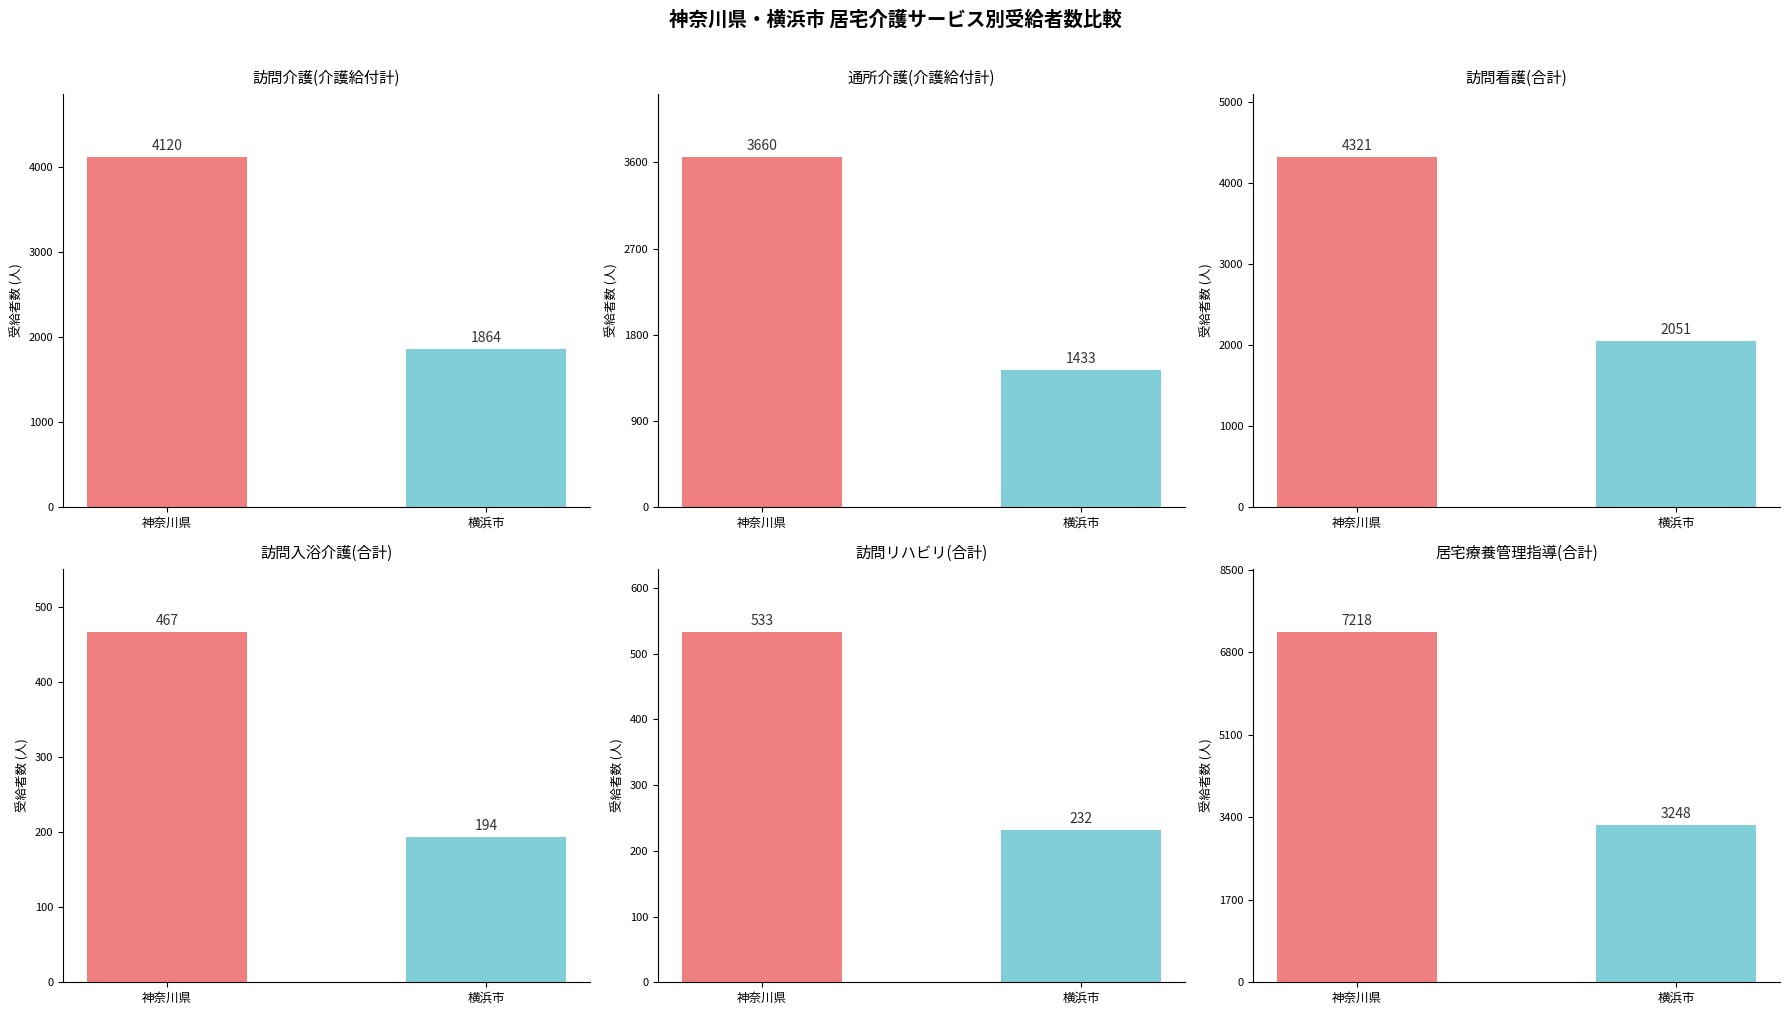

What is the difference between the 訪問リハビリ(合計) values at 横浜市 and 神奈川県?

301